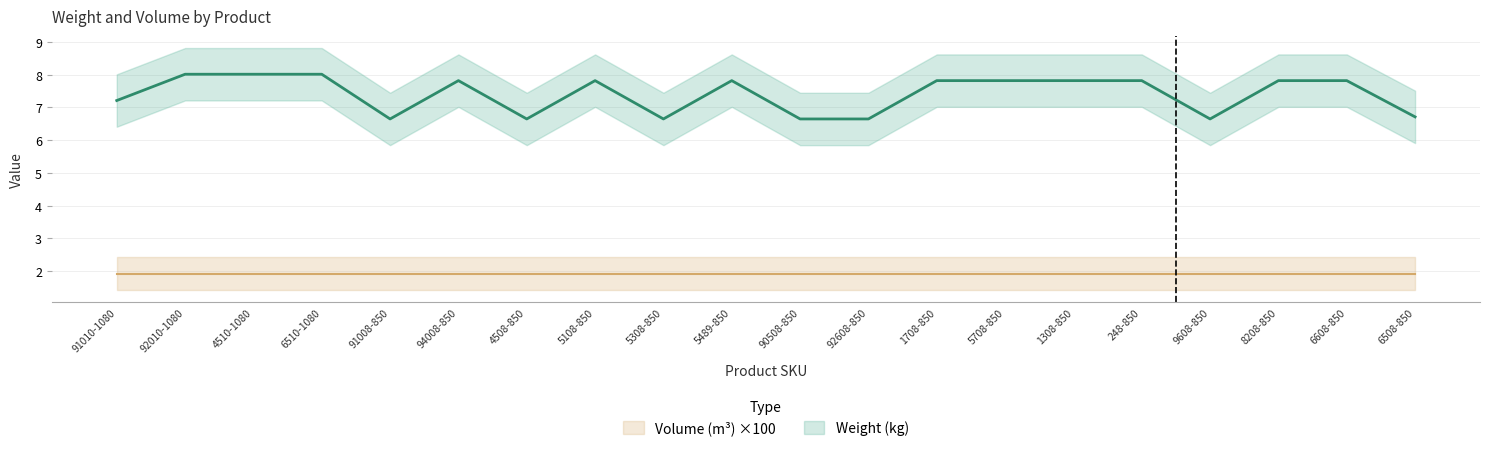

Reading left to right, extract all data points from this chart.

7.2	8.0	8.0	8.0	6.6	7.8	6.6	7.8	6.6	7.8	6.6	6.6	7.8	7.8	7.8	7.8	6.6	7.8	7.8	6.7